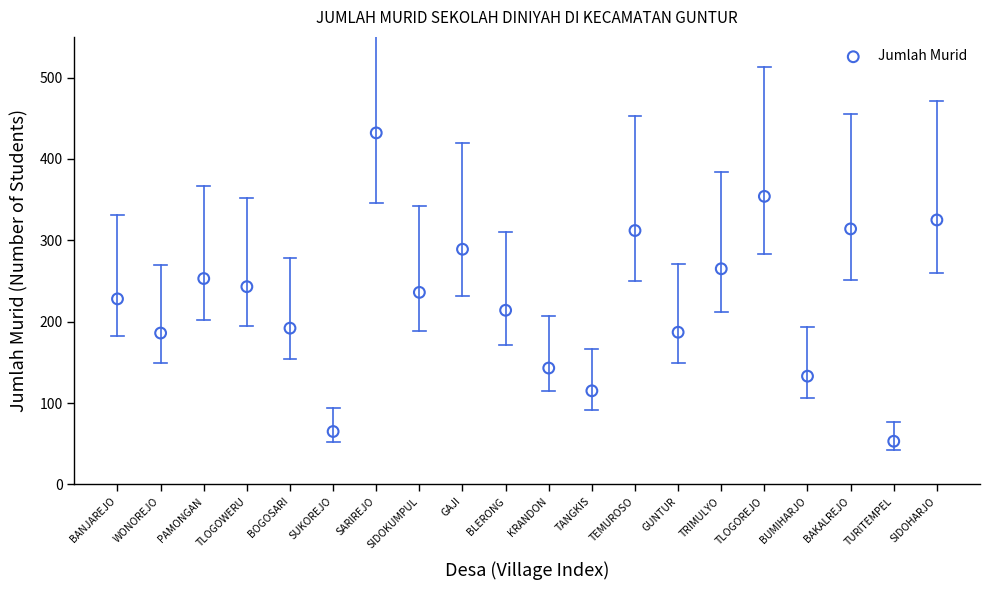

What is the range of Y values (max minus min)?

379